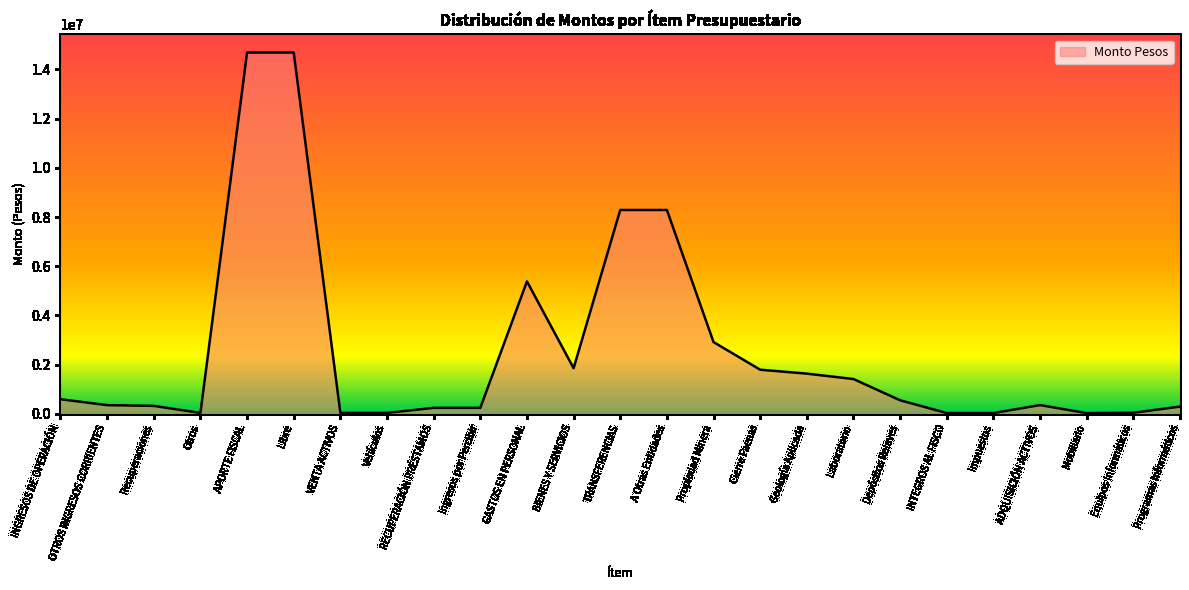

What is the average value?

2561728